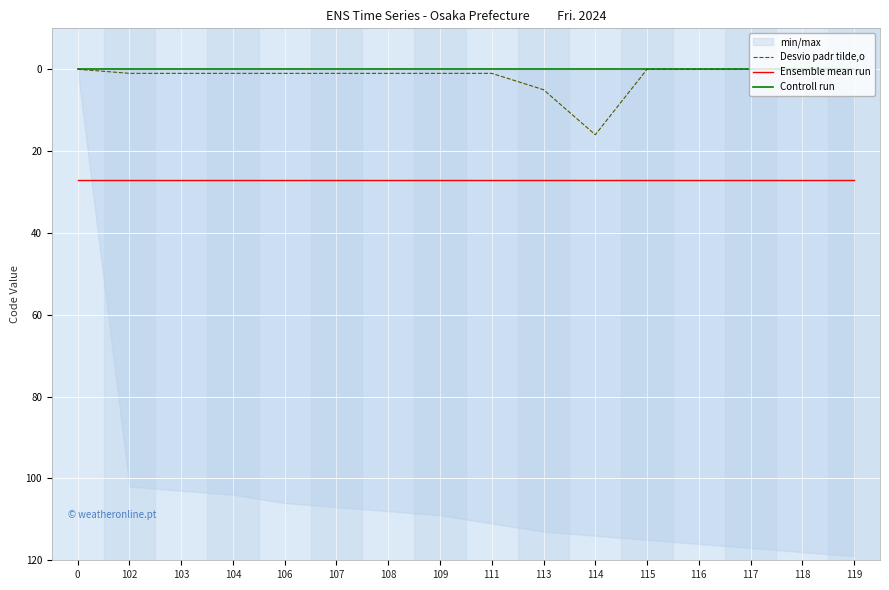

List the series in order of their peak value, lowest first.

Controll run, Desvio padr tilde,o, Ensemble mean run